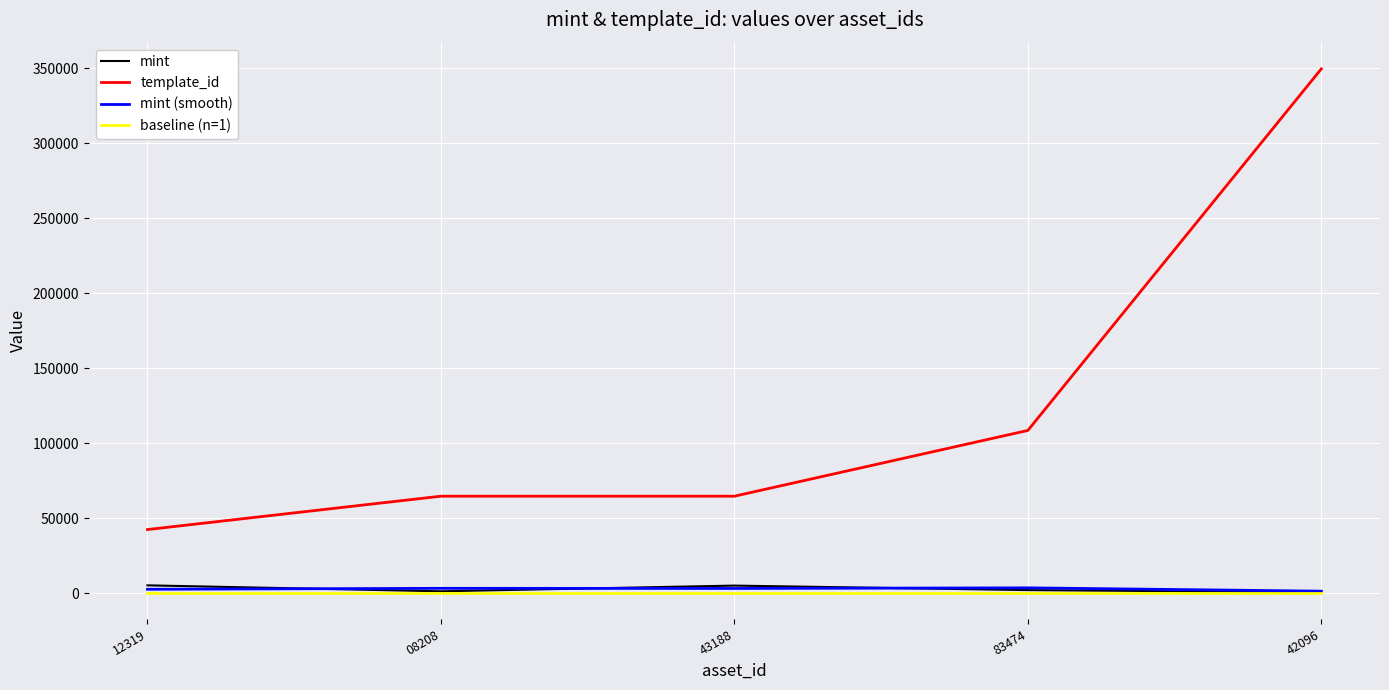

True or false: mint (smooth) and template_id cross at least once.

False